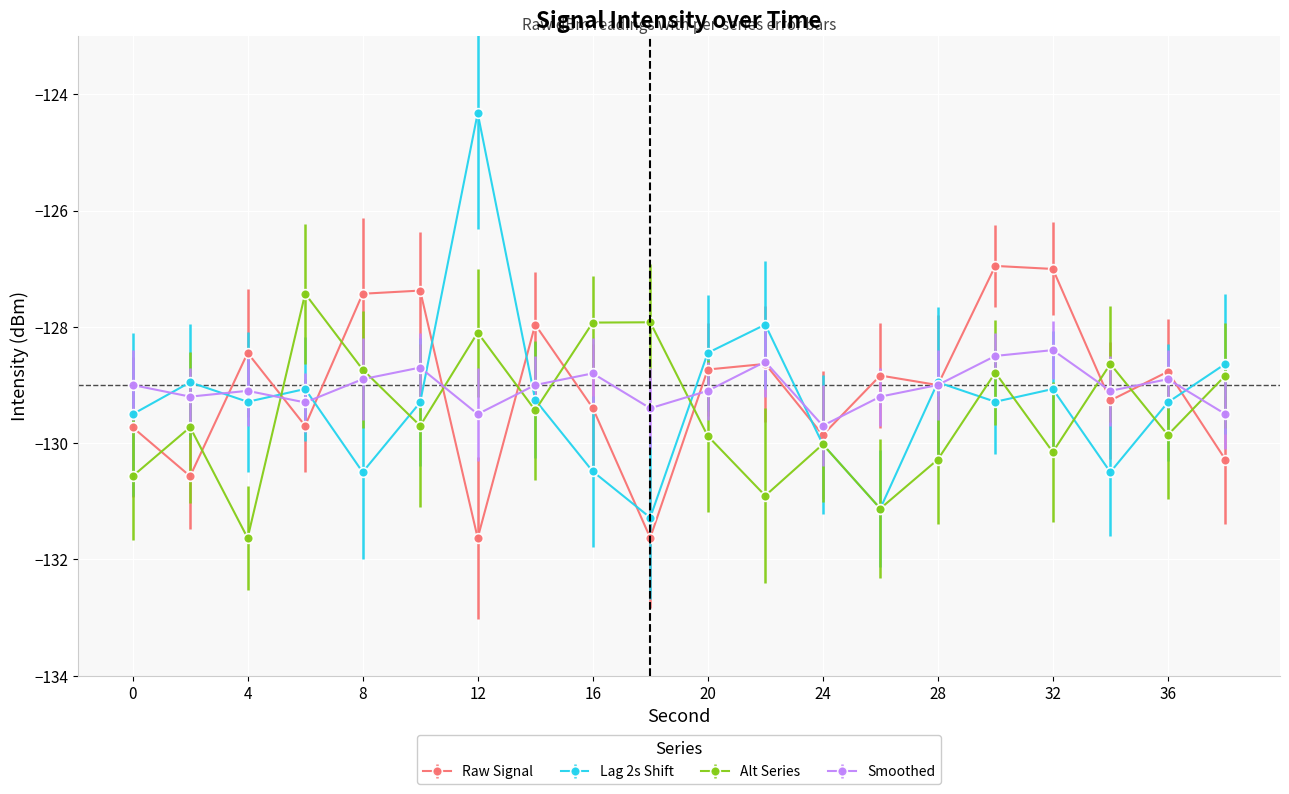

What is the maximum value shown in the chart?

-124.3